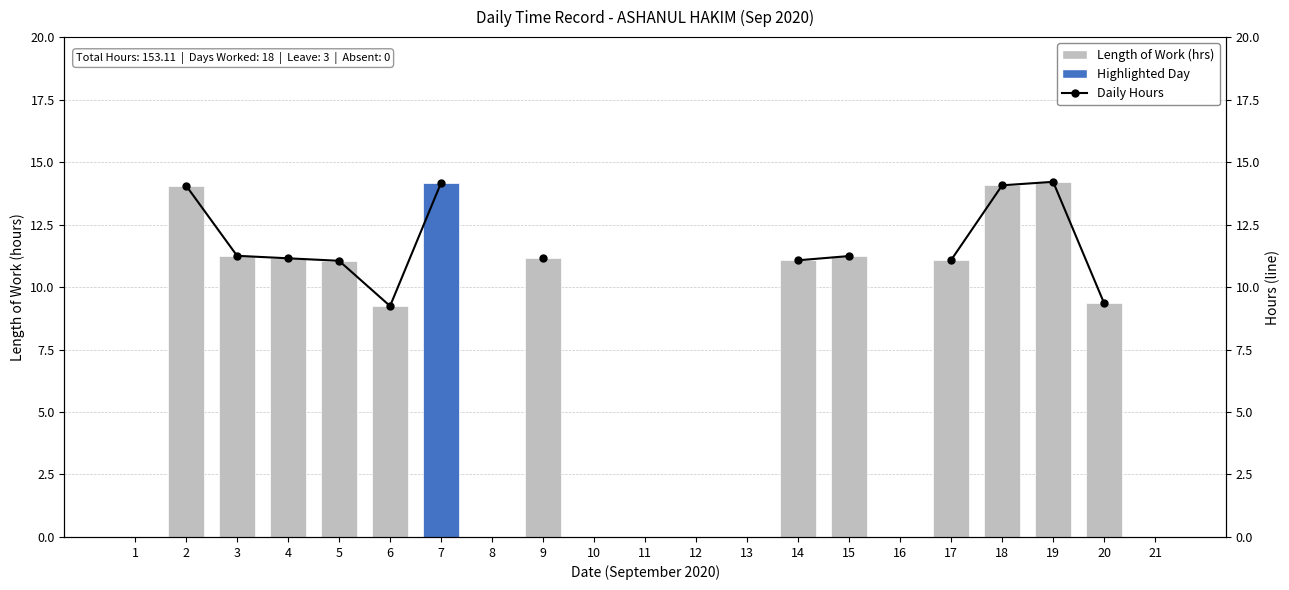

What is the difference between the second highest and minimum values in the Length of Work (hrs) series?

14.2